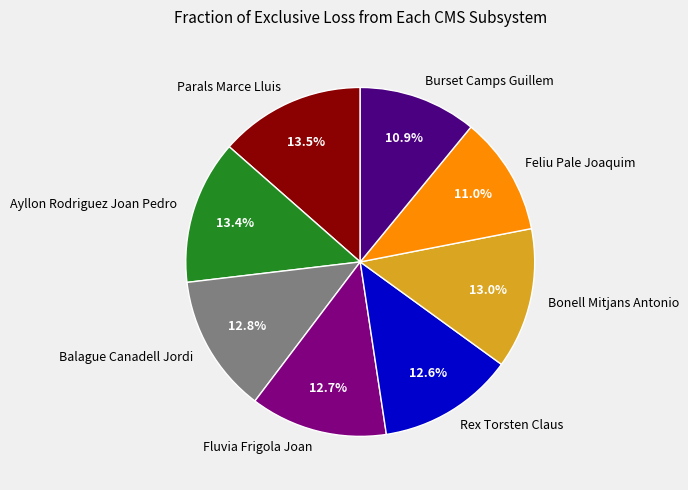

Is Rex Torsten Claus the majority of the pie?

No